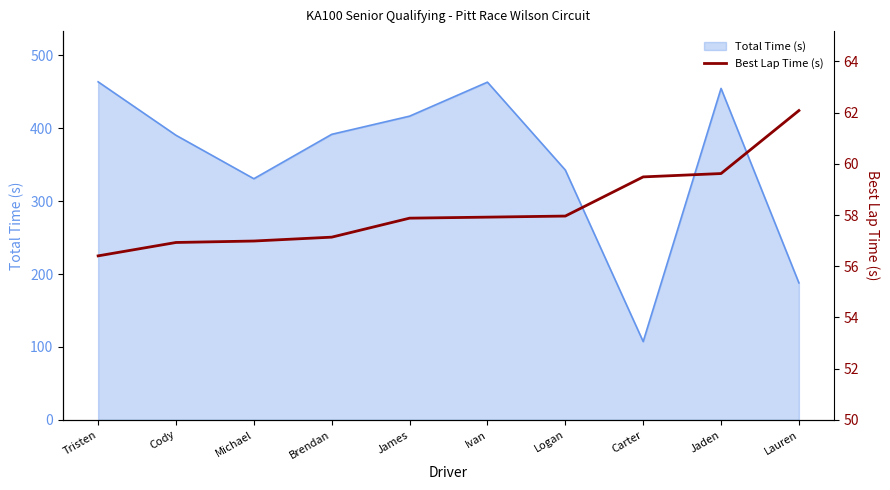

Is it true that Total Time (s) equals 157.0 at Jaden?

False